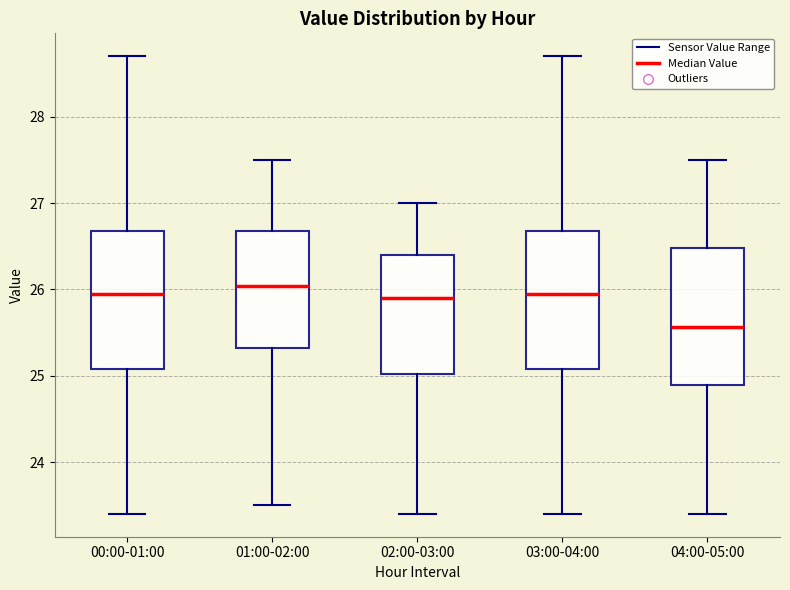

Reading left to right, read every box against the y-axis: the position of its median line, the range the box covers, and the ends of its whiskers. The values are not printed on the chart, so give them approximately, as read against the axis.

00:00-01:00: median 26.0, box 25.1 to 26.7, whiskers 23.4 to 28.7
01:00-02:00: median 26.0, box 25.3 to 26.7, whiskers 23.5 to 27.5
02:00-03:00: median 25.9, box 25.0 to 26.4, whiskers 23.4 to 27.0
03:00-04:00: median 26.0, box 25.1 to 26.7, whiskers 23.4 to 28.7
04:00-05:00: median 25.6, box 24.9 to 26.5, whiskers 23.4 to 27.5